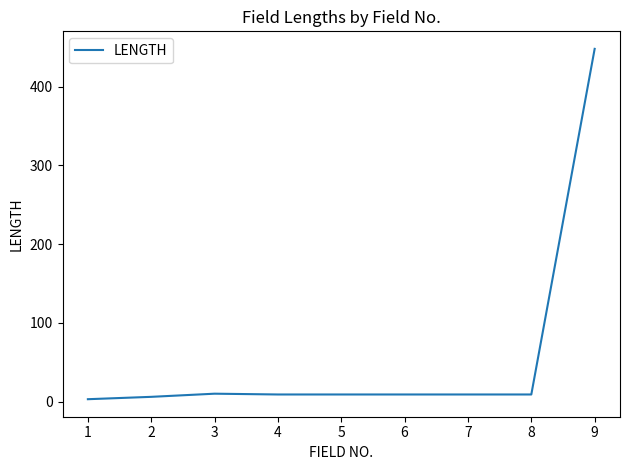

What is the difference between the maximum and minimum values?

445